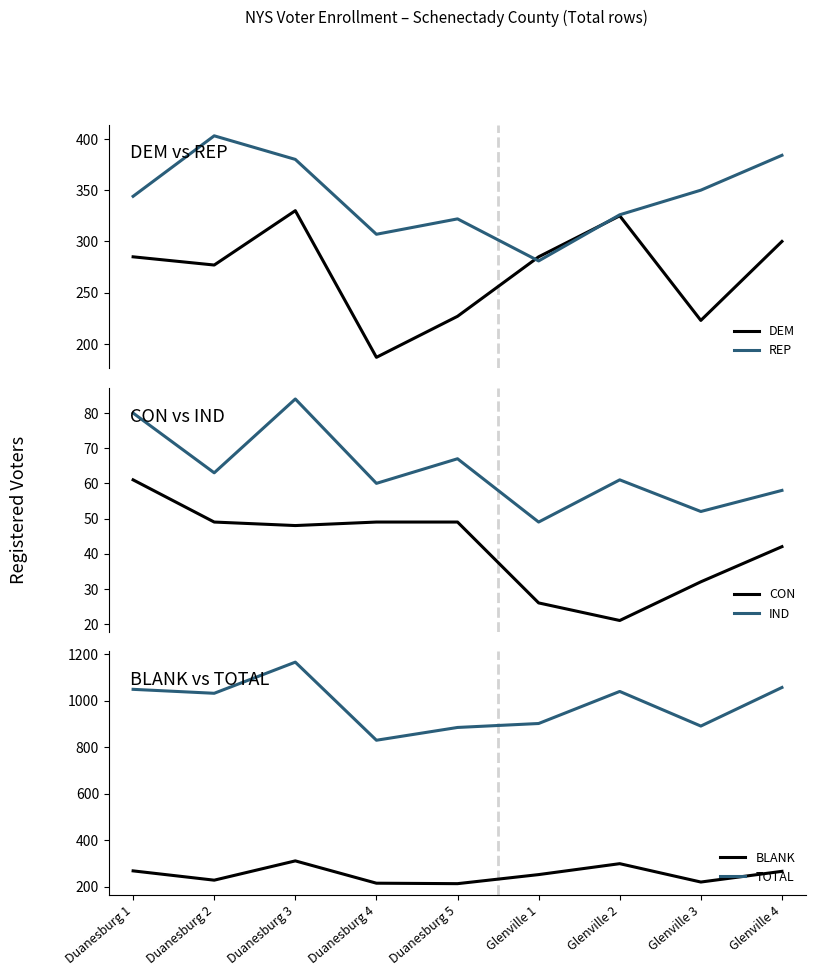

True or false: IND has a value of 78 at Glenville 1.

False